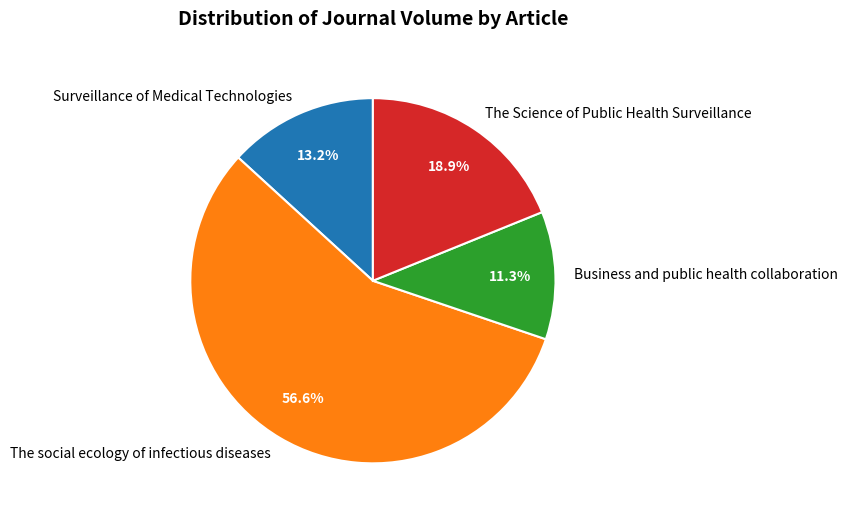

What percentage is NOT represented by Surveillance of Medical Technologies?

86.8%